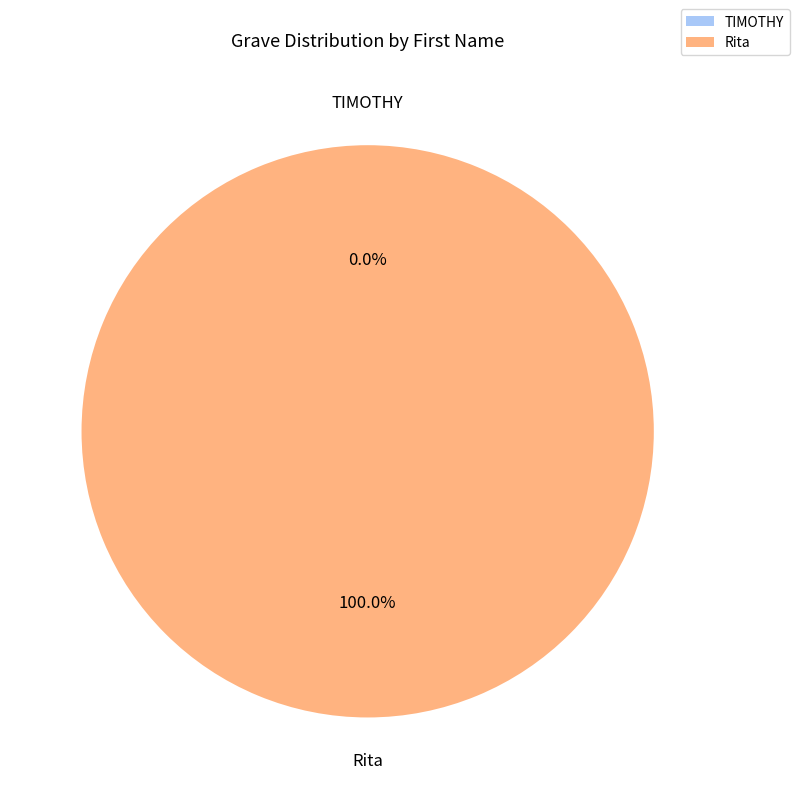

What percentage is NOT represented by TIMOTHY?

100.0%